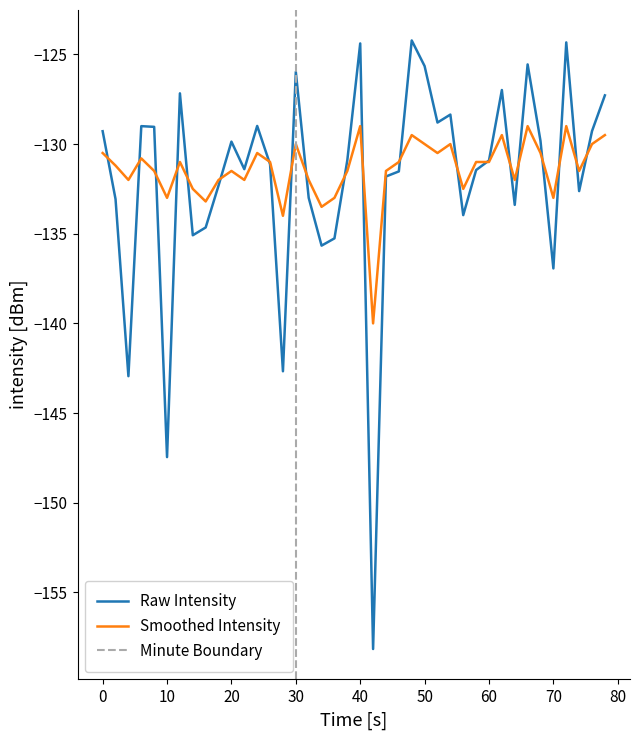

What is the minimum value for Smoothed Intensity?

-140.0